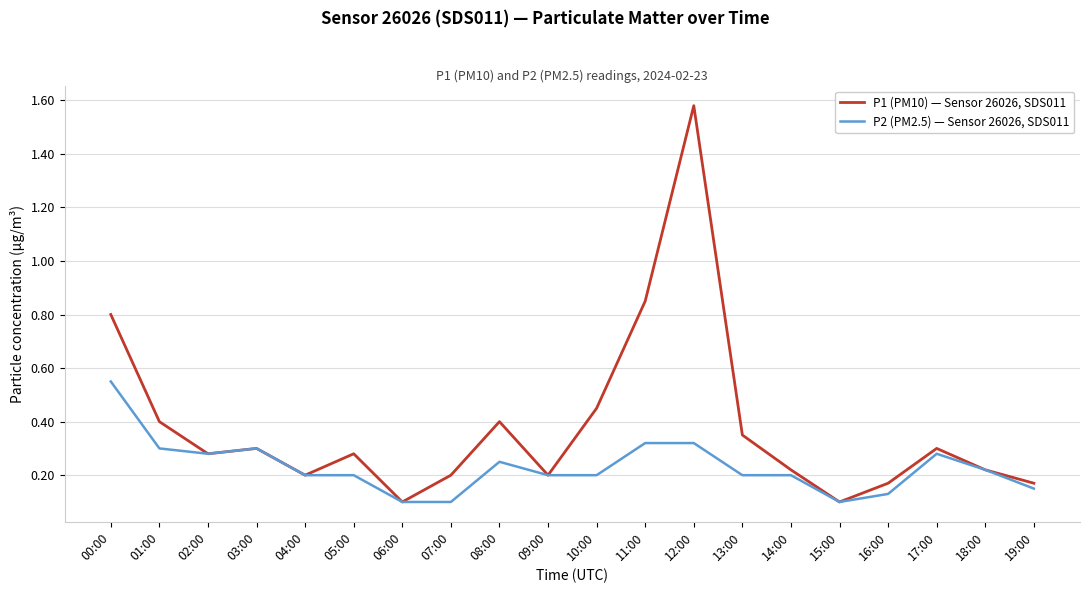

True or false: P2 (PM2.5) — Sensor 26026, SDS011 has a value of 0.2 at 14:00.

True